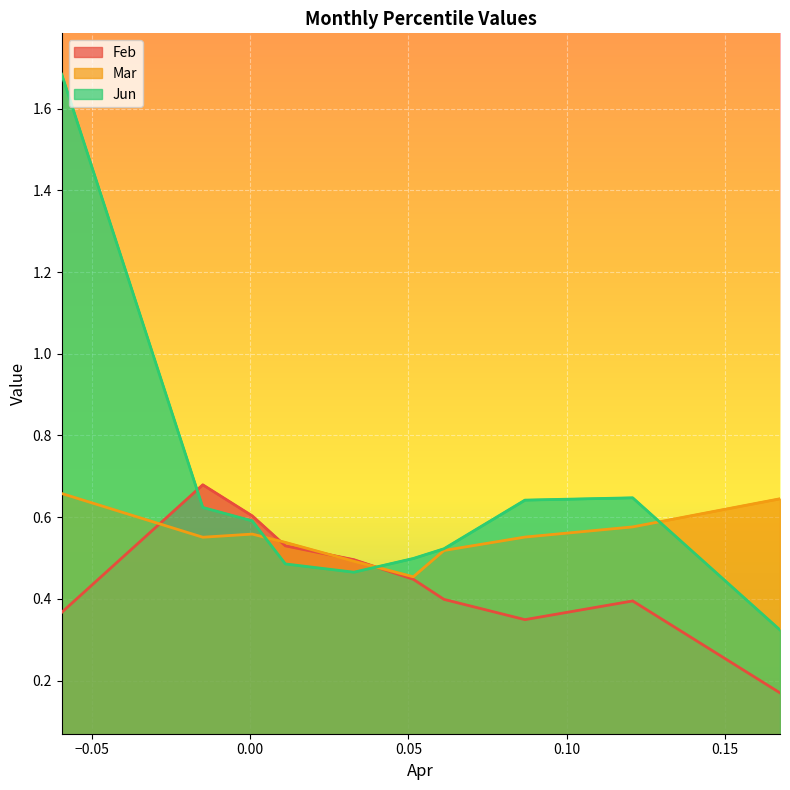

After their last crossing, which series has the higher values: Feb or Jun?

Jun